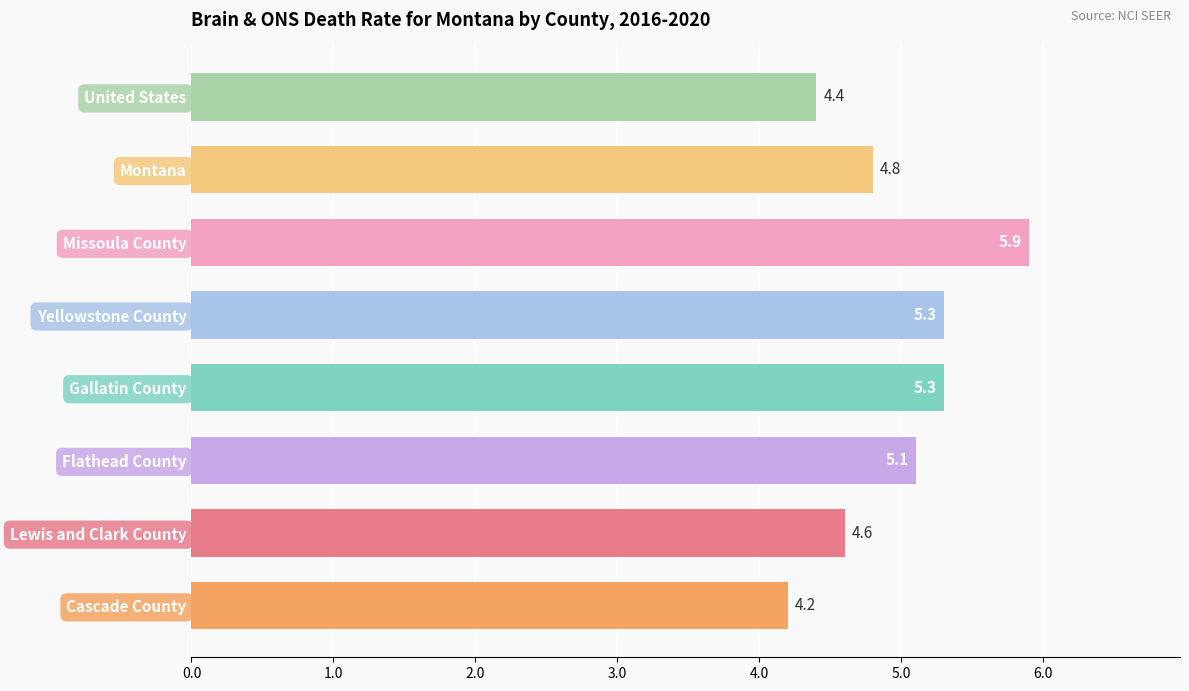

What is the greatest value displayed?

5.9